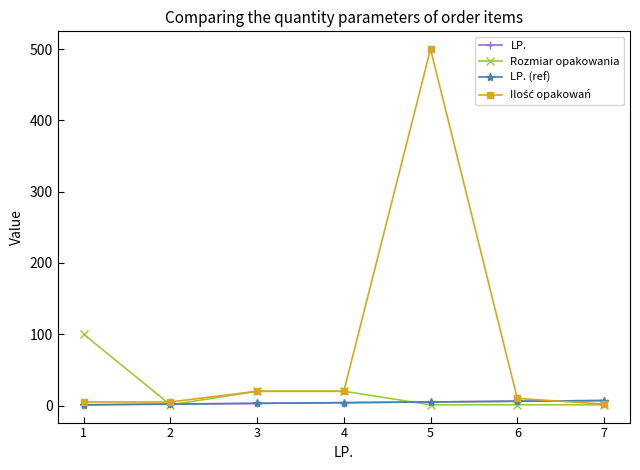

Is this an area chart (filled region under the line)?

No